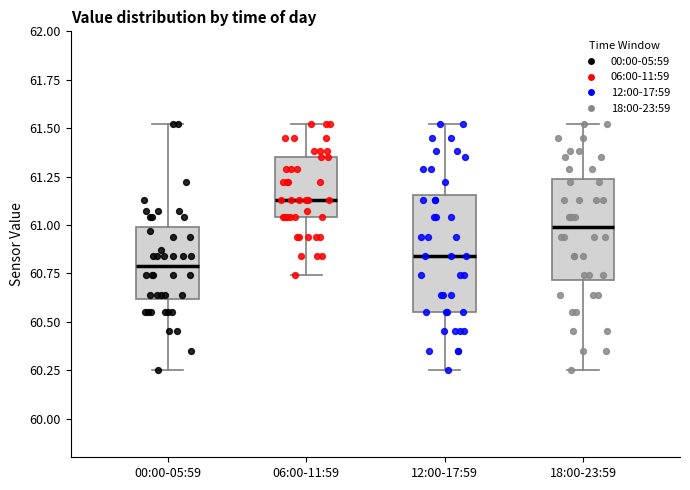

Which box's median line is the highest?

06:00-11:59